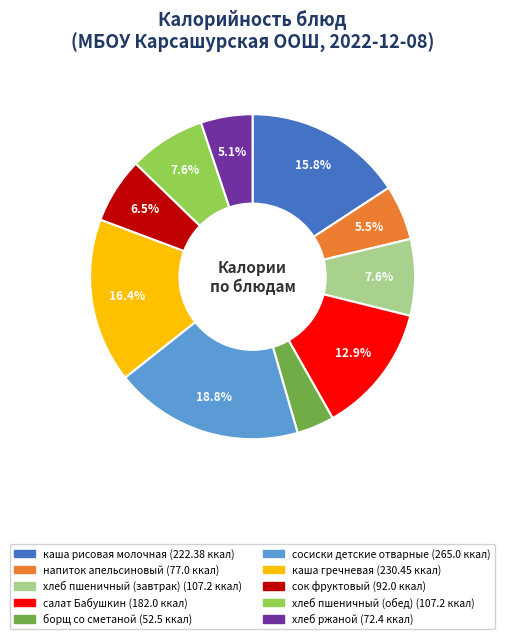

Is there any slice that represents more than half of the pie?

No